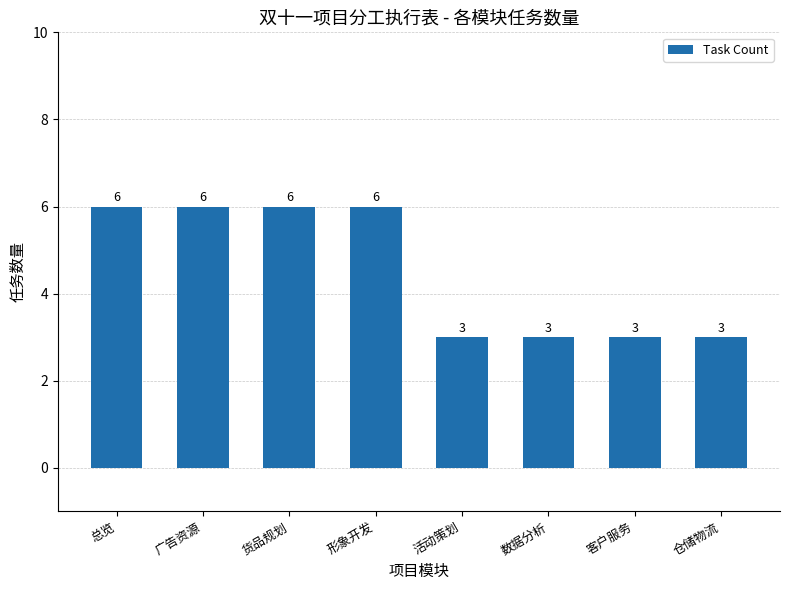

Reading right to left, transcribe all the data shown in this chart.

3	3	3	3	6	6	6	6